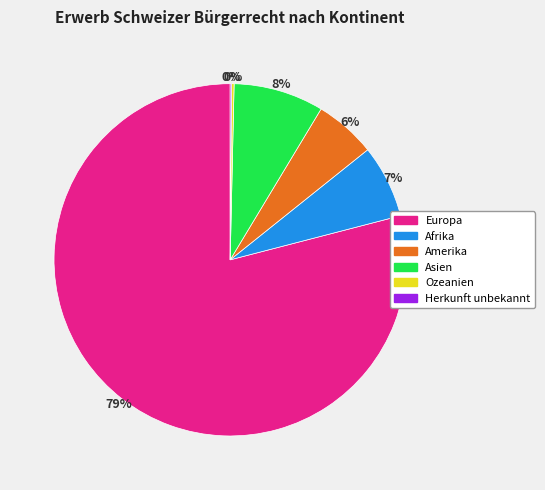

Between Afrika and Amerika, which is larger?

Afrika